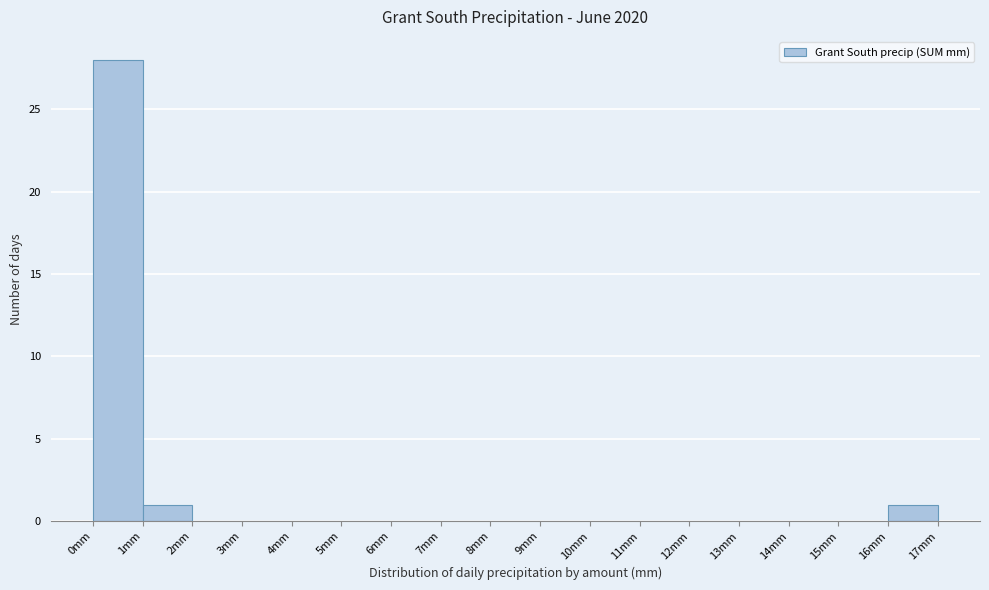

Over which range of the x-axis is the bar tallest?

0 to 1